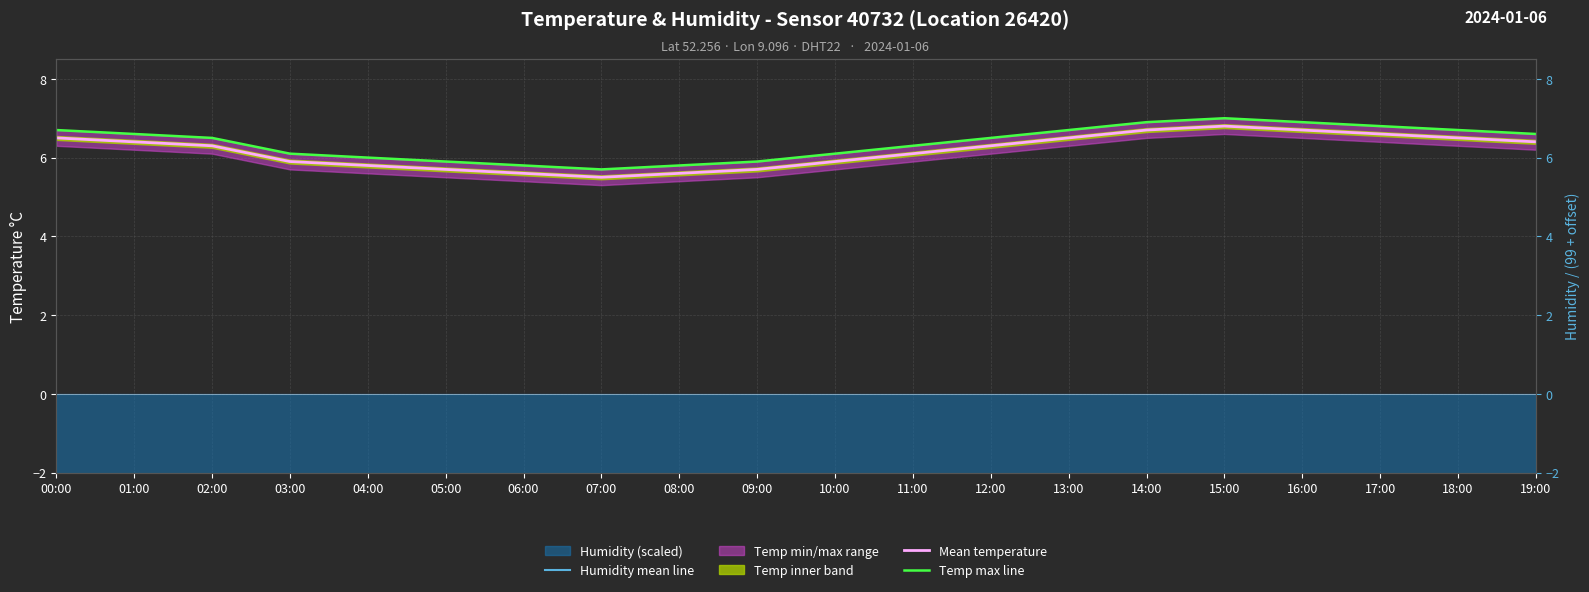

At which label does Temp max line reach its peak?

15:00